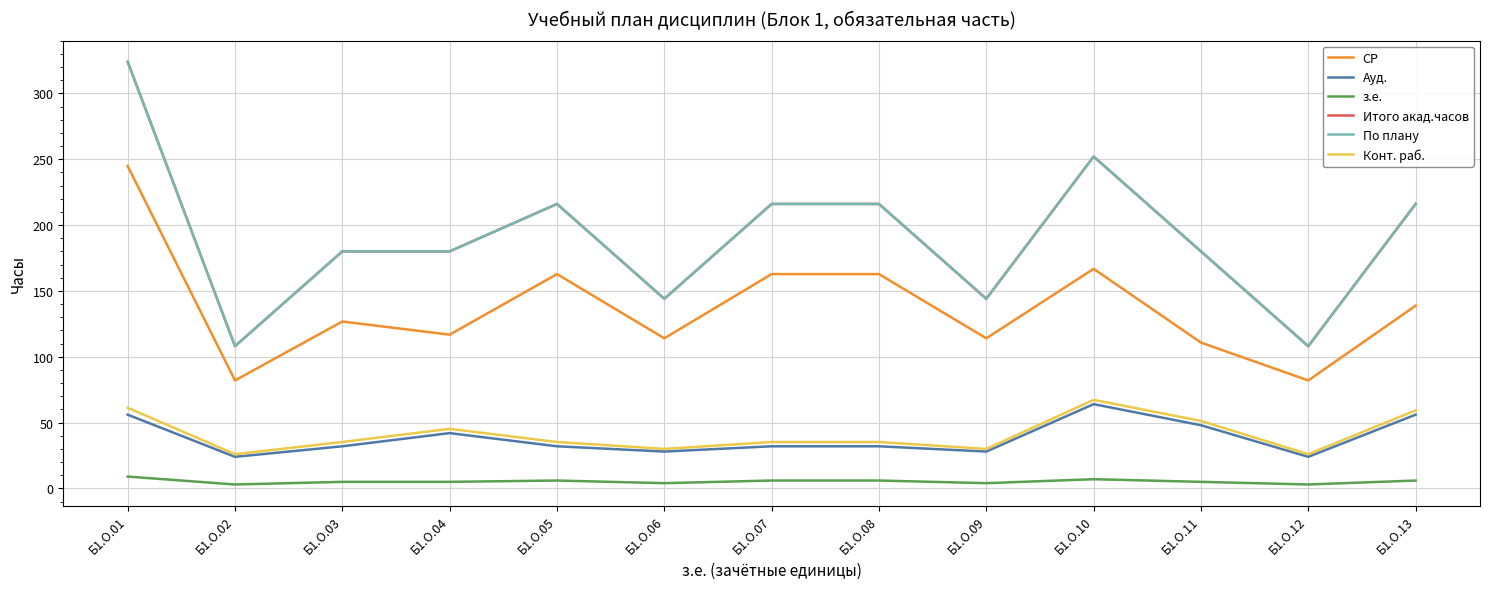

Reading left to right, transcribe all the data shown in this chart.

СР: Б1.О.01=244.8	Б1.О.02=82.0	Б1.О.03=126.8	Б1.О.04=116.8	Б1.О.05=162.8	Б1.О.06=114.0	Б1.О.07=162.8	Б1.О.08=162.8	Б1.О.09=114.0	Б1.О.10=166.8	Б1.О.11=110.8	Б1.О.12=82.0	Б1.О.13=138.8
Ауд.: Б1.О.01=56.0	Б1.О.02=24.0	Б1.О.03=32.0	Б1.О.04=42.0	Б1.О.05=32.0	Б1.О.06=28.0	Б1.О.07=32.0	Б1.О.08=32.0	Б1.О.09=28.0	Б1.О.10=64.0	Б1.О.11=48.0	Б1.О.12=24.0	Б1.О.13=56.0
з.е.: Б1.О.01=9.0	Б1.О.02=3.0	Б1.О.03=5.0	Б1.О.04=5.0	Б1.О.05=6.0	Б1.О.06=4.0	Б1.О.07=6.0	Б1.О.08=6.0	Б1.О.09=4.0	Б1.О.10=7.0	Б1.О.11=5.0	Б1.О.12=3.0	Б1.О.13=6.0
Итого акад.часов: Б1.О.01=324.0	Б1.О.02=108.0	Б1.О.03=180.0	Б1.О.04=180.0	Б1.О.05=216.0	Б1.О.06=144.0	Б1.О.07=216.0	Б1.О.08=216.0	Б1.О.09=144.0	Б1.О.10=252.0	Б1.О.11=180.0	Б1.О.12=108.0	Б1.О.13=216.0
По плану: Б1.О.01=324.0	Б1.О.02=108.0	Б1.О.03=180.0	Б1.О.04=180.0	Б1.О.05=216.0	Б1.О.06=144.0	Б1.О.07=216.0	Б1.О.08=216.0	Б1.О.09=144.0	Б1.О.10=252.0	Б1.О.11=180.0	Б1.О.12=108.0	Б1.О.13=216.0
Конт. раб.: Б1.О.01=61.2	Б1.О.02=26.0	Б1.О.03=35.2	Б1.О.04=45.2	Б1.О.05=35.2	Б1.О.06=30.0	Б1.О.07=35.2	Б1.О.08=35.2	Б1.О.09=30.0	Б1.О.10=67.2	Б1.О.11=51.2	Б1.О.12=26.0	Б1.О.13=59.2